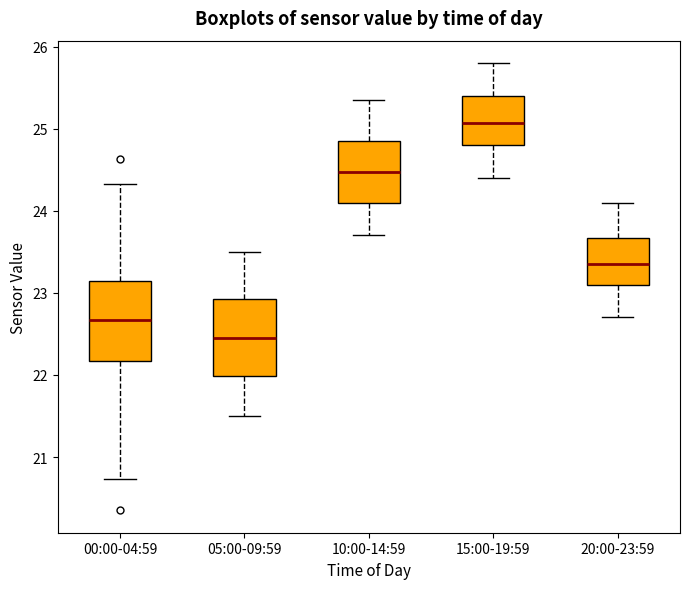

Reading left to right, read every box against the y-axis: the position of its median line, the range the box covers, and the ends of its whiskers. The values are not printed on the chart, so give them approximately, as read against the axis.

00:00-04:59: median 22.7, box 22.2 to 23.1, whiskers 20.7 to 24.3
05:00-09:59: median 22.5, box 22.0 to 22.9, whiskers 21.5 to 23.5
10:00-14:59: median 24.5, box 24.1 to 24.9, whiskers 23.7 to 25.4
15:00-19:59: median 25.1, box 24.8 to 25.4, whiskers 24.4 to 25.8
20:00-23:59: median 23.4, box 23.1 to 23.7, whiskers 22.7 to 24.1